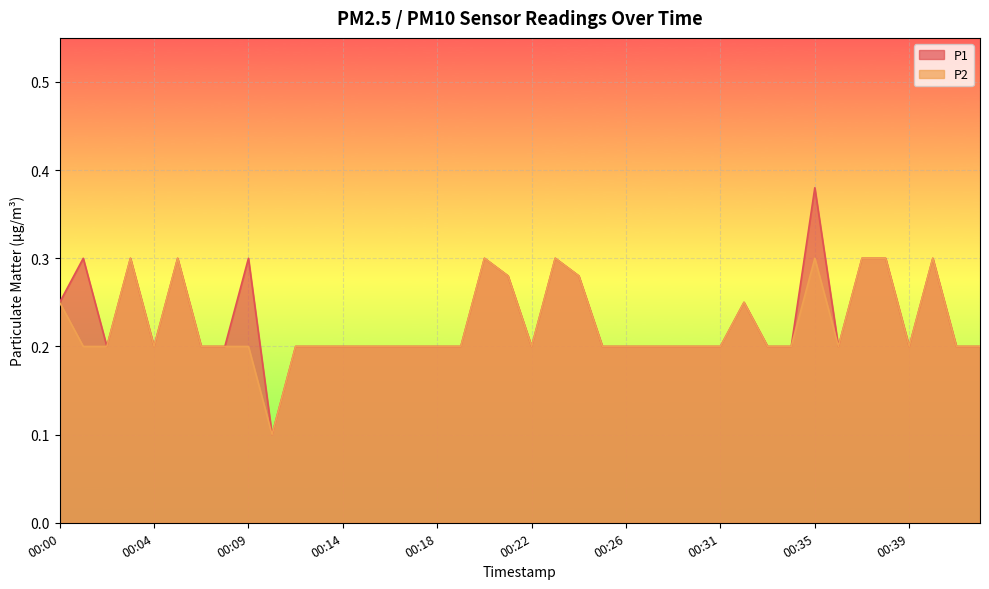

Rank the series by their maximum value, from highest to lowest.

P1, P2